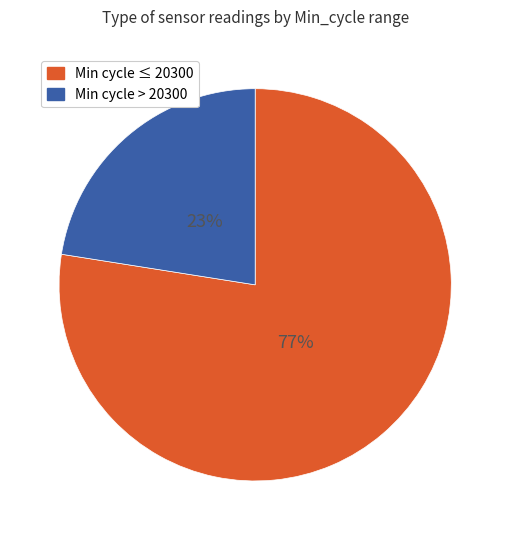

Do Min cycle > 20300 and Min cycle ≤ 20300 together represent more than half of the pie?

Yes